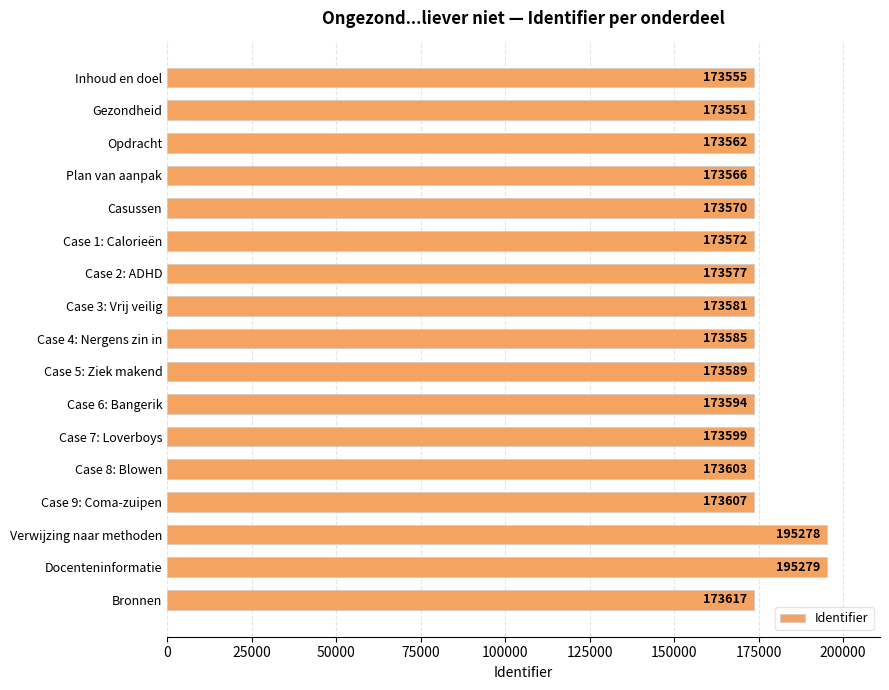

Which category has the highest value across all series?

Docenteninformatie